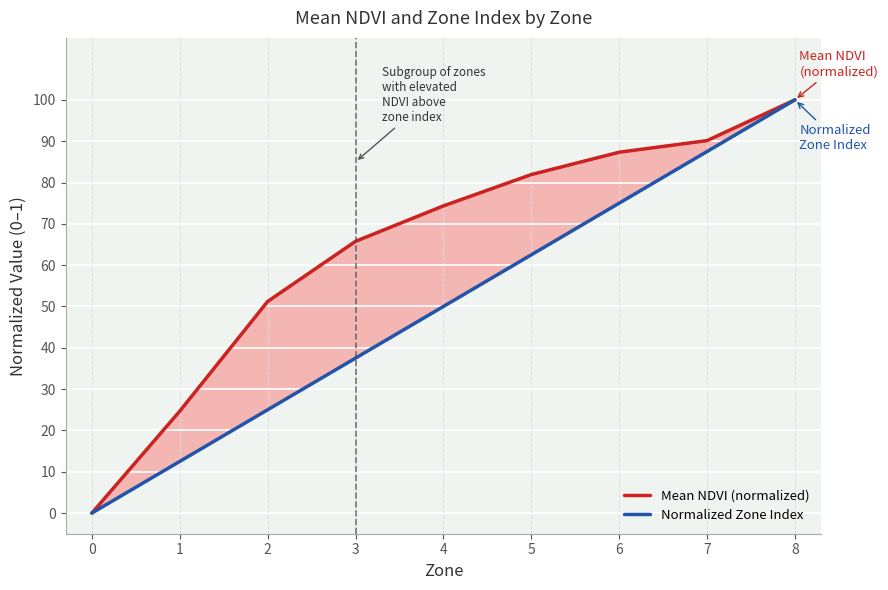

Rank the series by their average value, from highest to lowest.

Mean NDVI (normalized), Normalized Zone Index